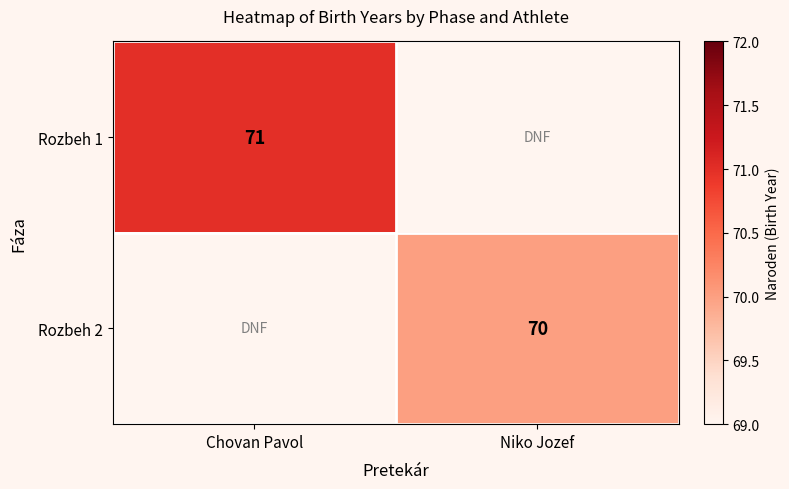

Between Niko Jozef and Chovan Pavol, which is larger?

Chovan Pavol